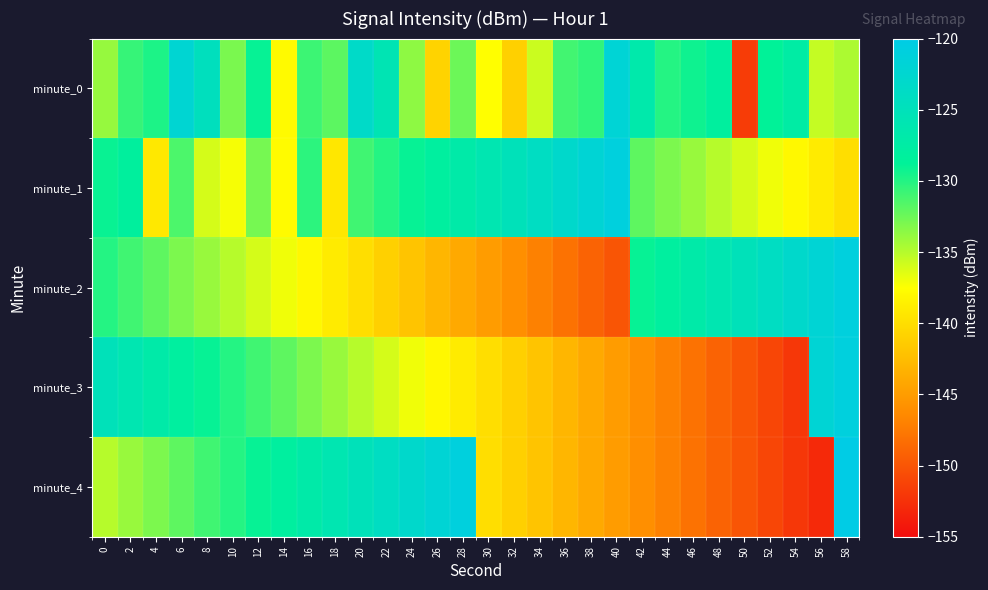

Which label corresponds to the largest value in the chart?

58